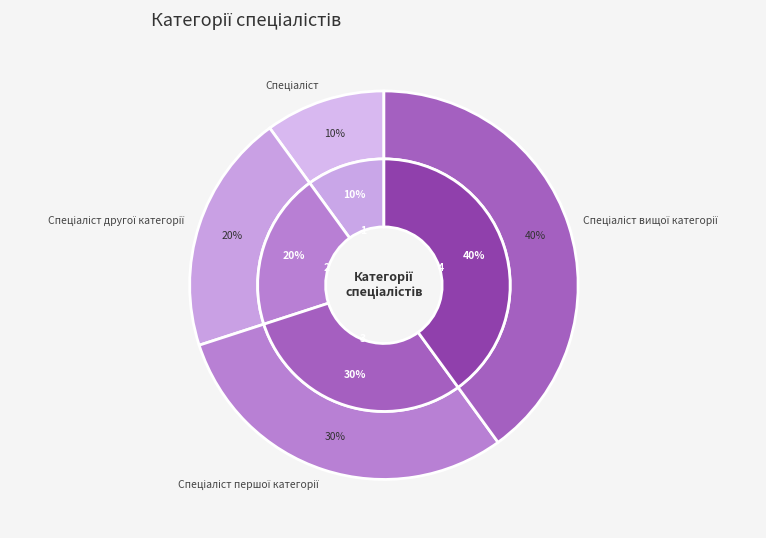

To the nearest percent, what is the average slice percentage?

25%